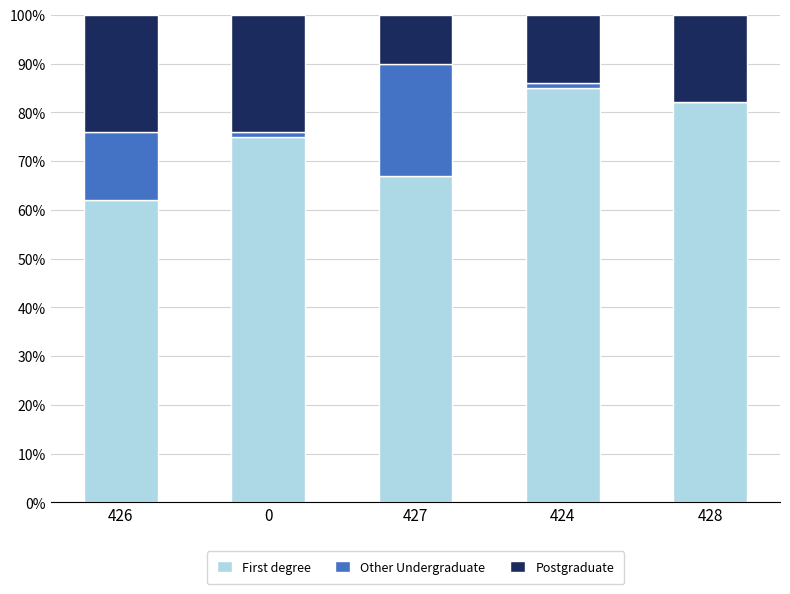

Reading left to right, what are the values for First degree?

426=62.0	0=75.0	427=67.0	424=85.0	428=82.1